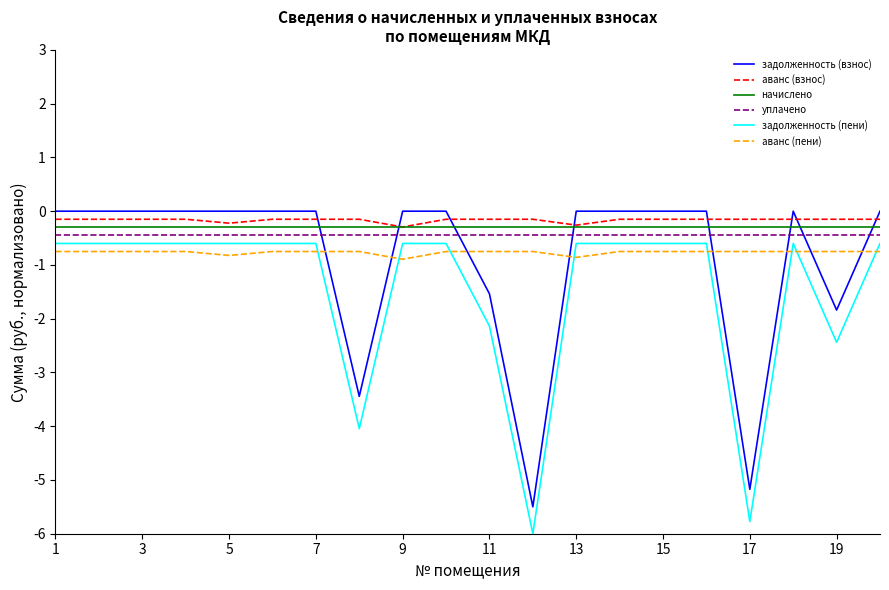

How many categories are shown in the chart?

20